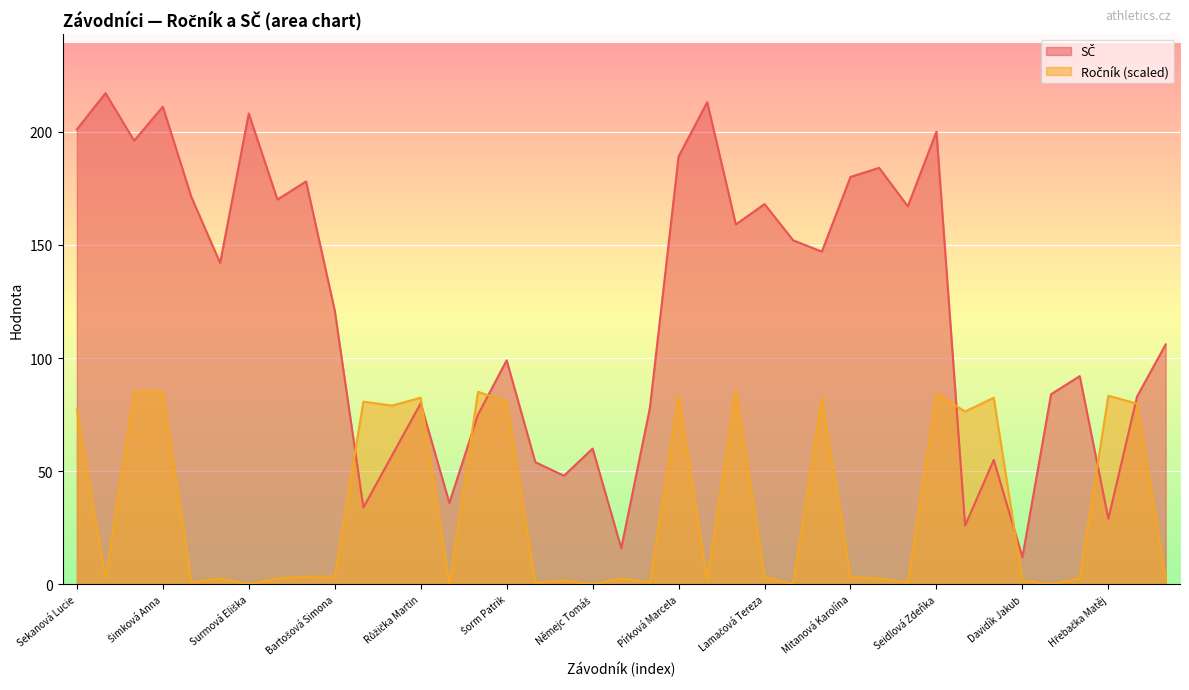

What is the difference between the maximum and minimum values in the Ročník series?

85.9